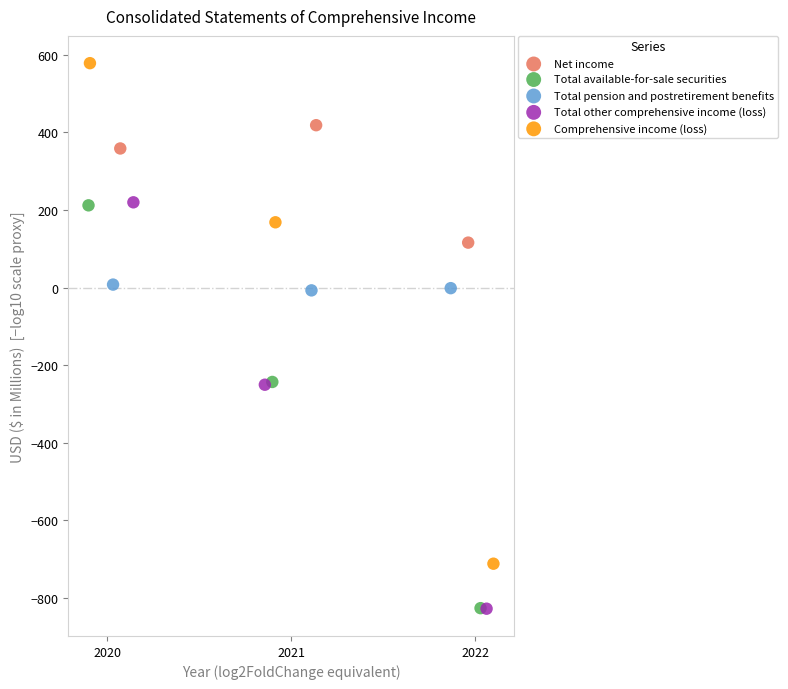

Which series has the widest spread of Y values?

Comprehensive income (loss)